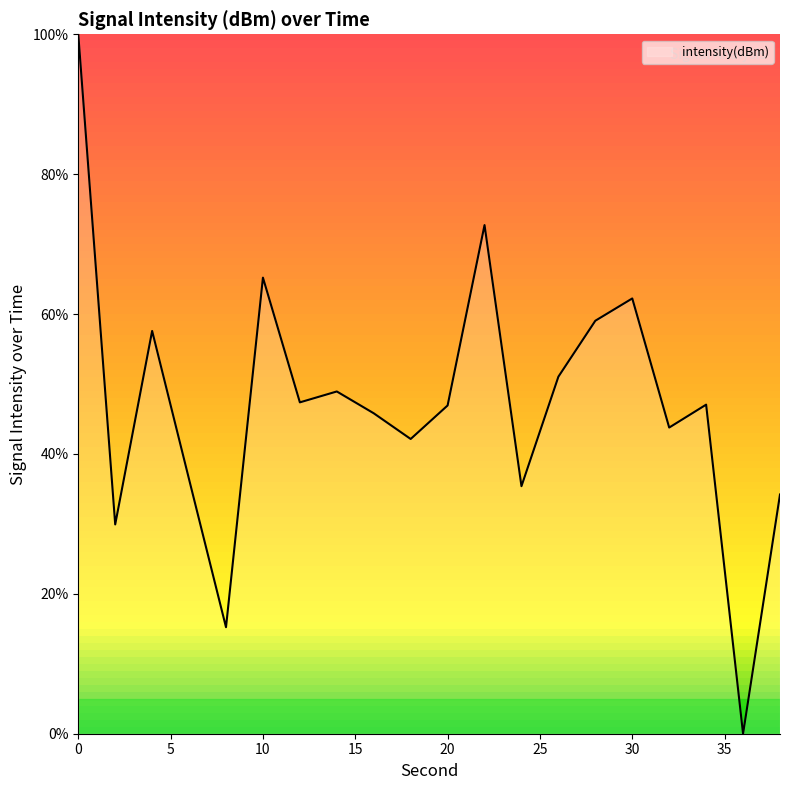

What is the difference between the maximum and minimum values?

100.0